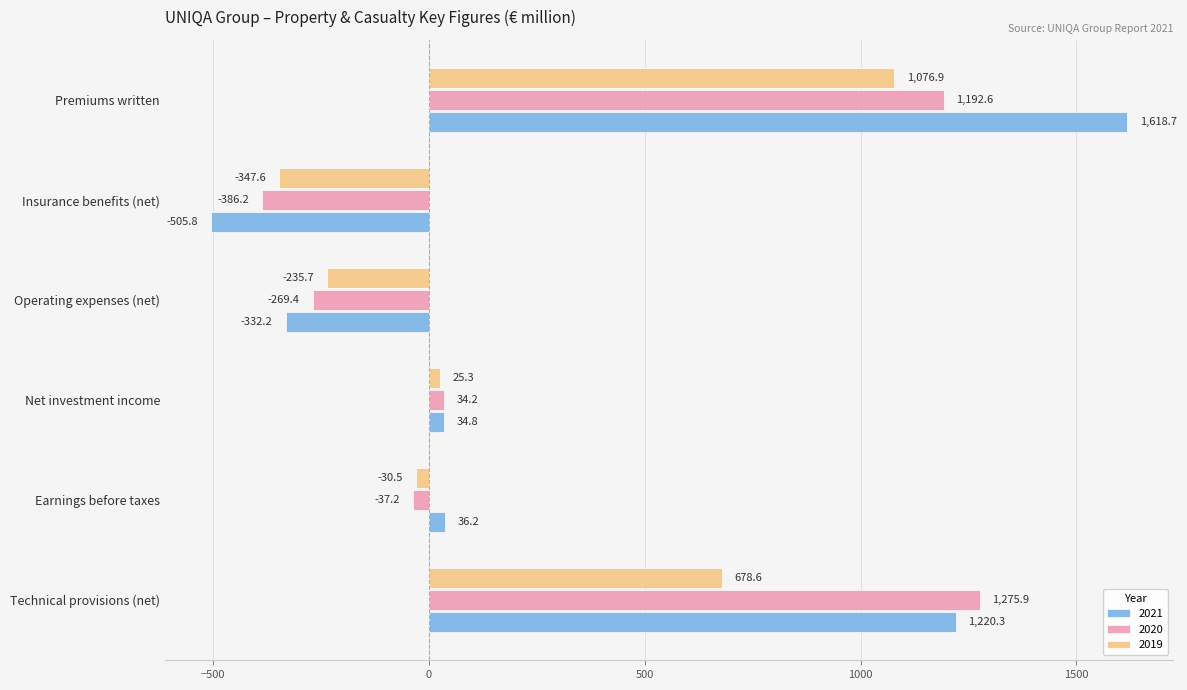

Is the value of 2020 at Operating expenses (net) greater than the value of 2019 at Earnings before taxes?

No